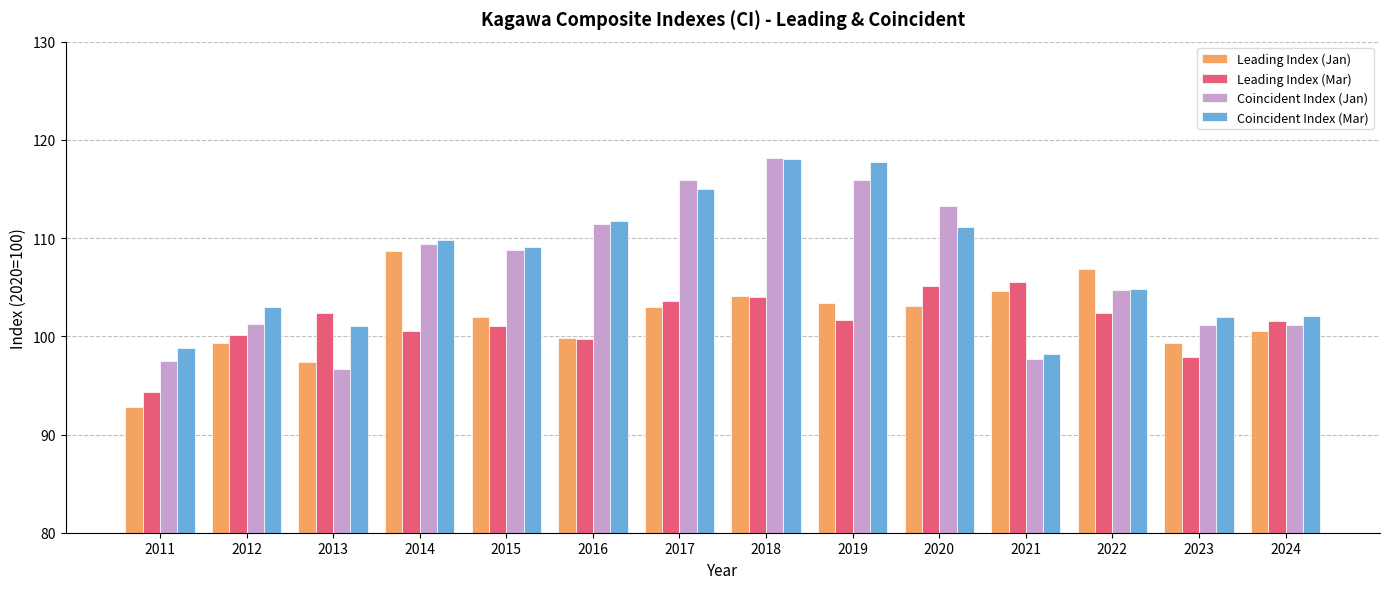

Which label corresponds to the largest value in the chart?

2018